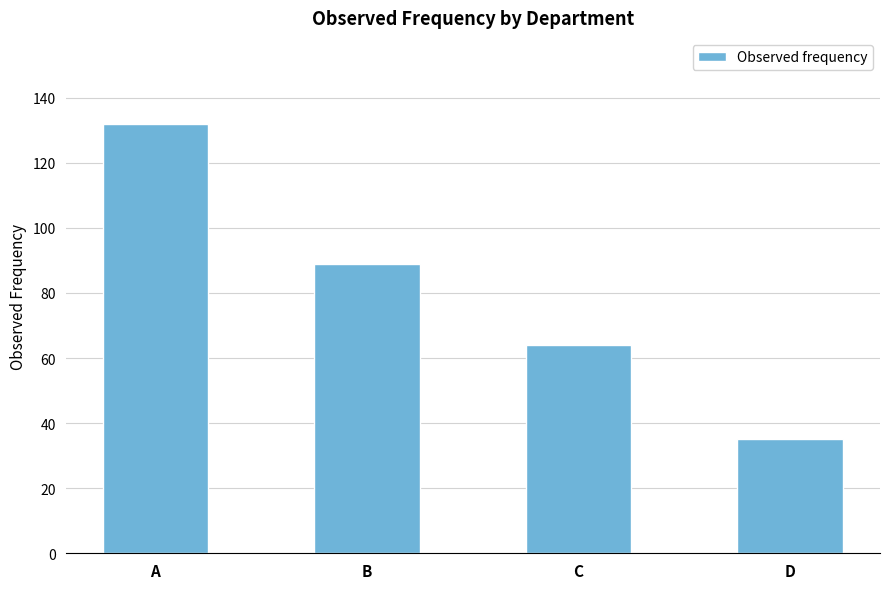

Which label corresponds to the largest value in the chart?

A